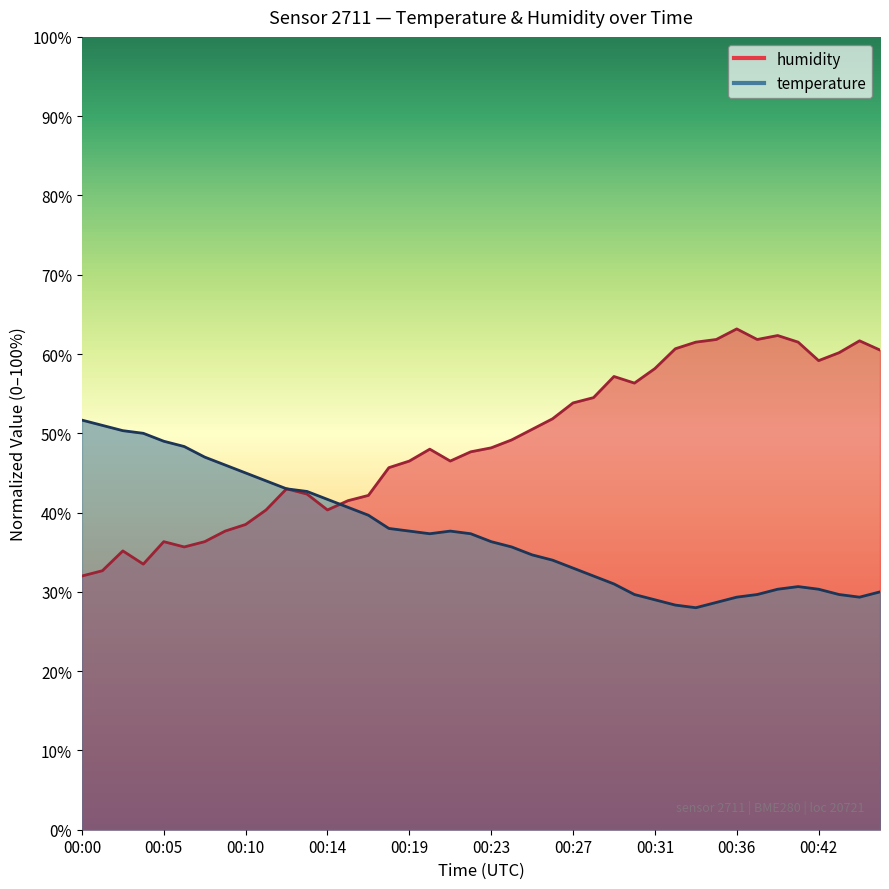

Where do humidity and temperature first cross each other?

00:14 and 00:15